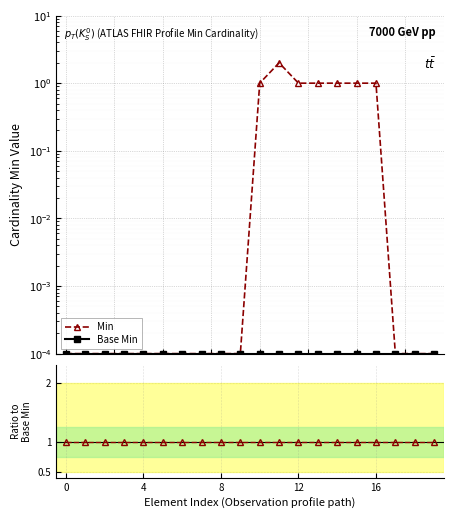

The value of Min at 14 is 1.0. True or false?

True